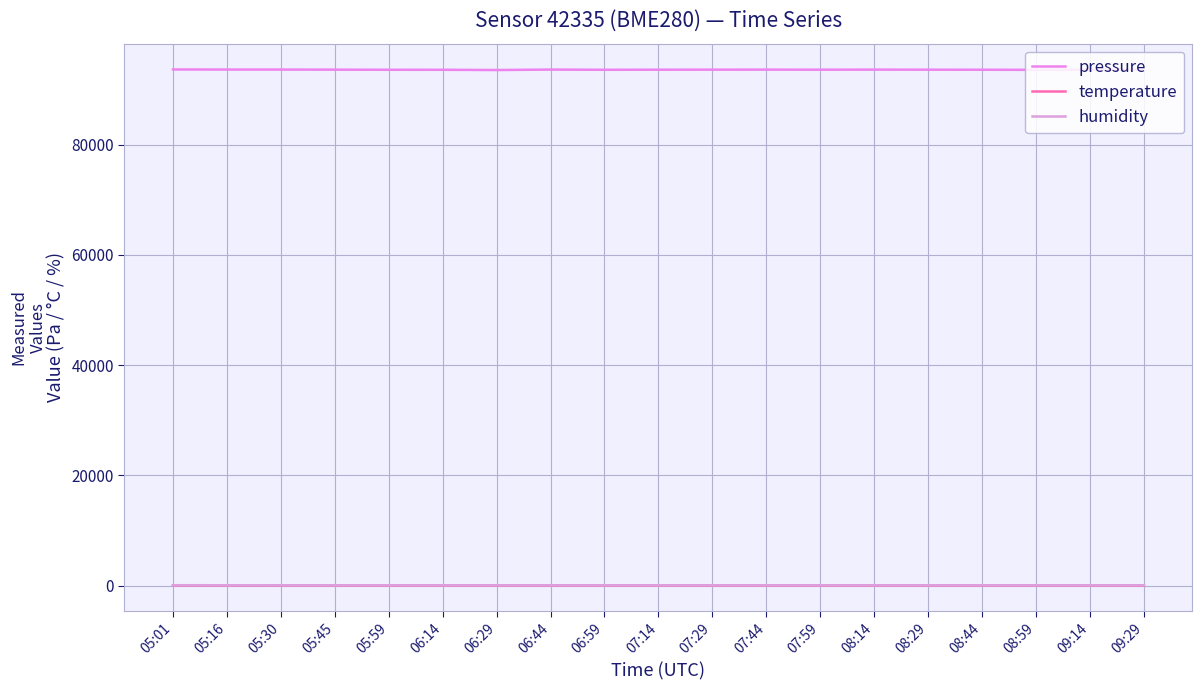

What position from the right is 08:44?

4